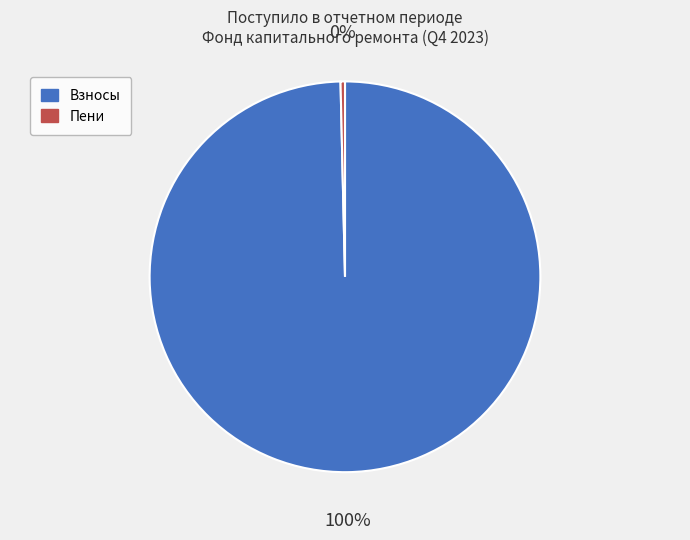

To the nearest percent, what is the average slice percentage?

50%